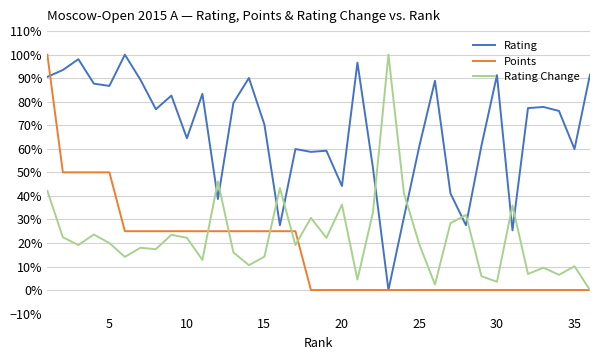

What is the maximum value shown in the chart?

1.0